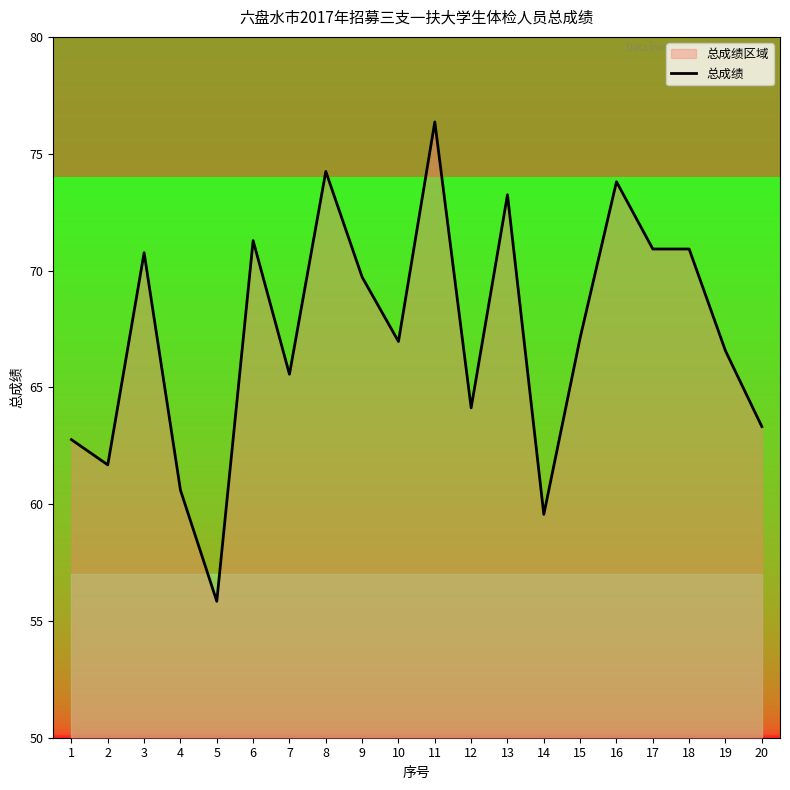

What is the value of the 17th point from the left?

70.9